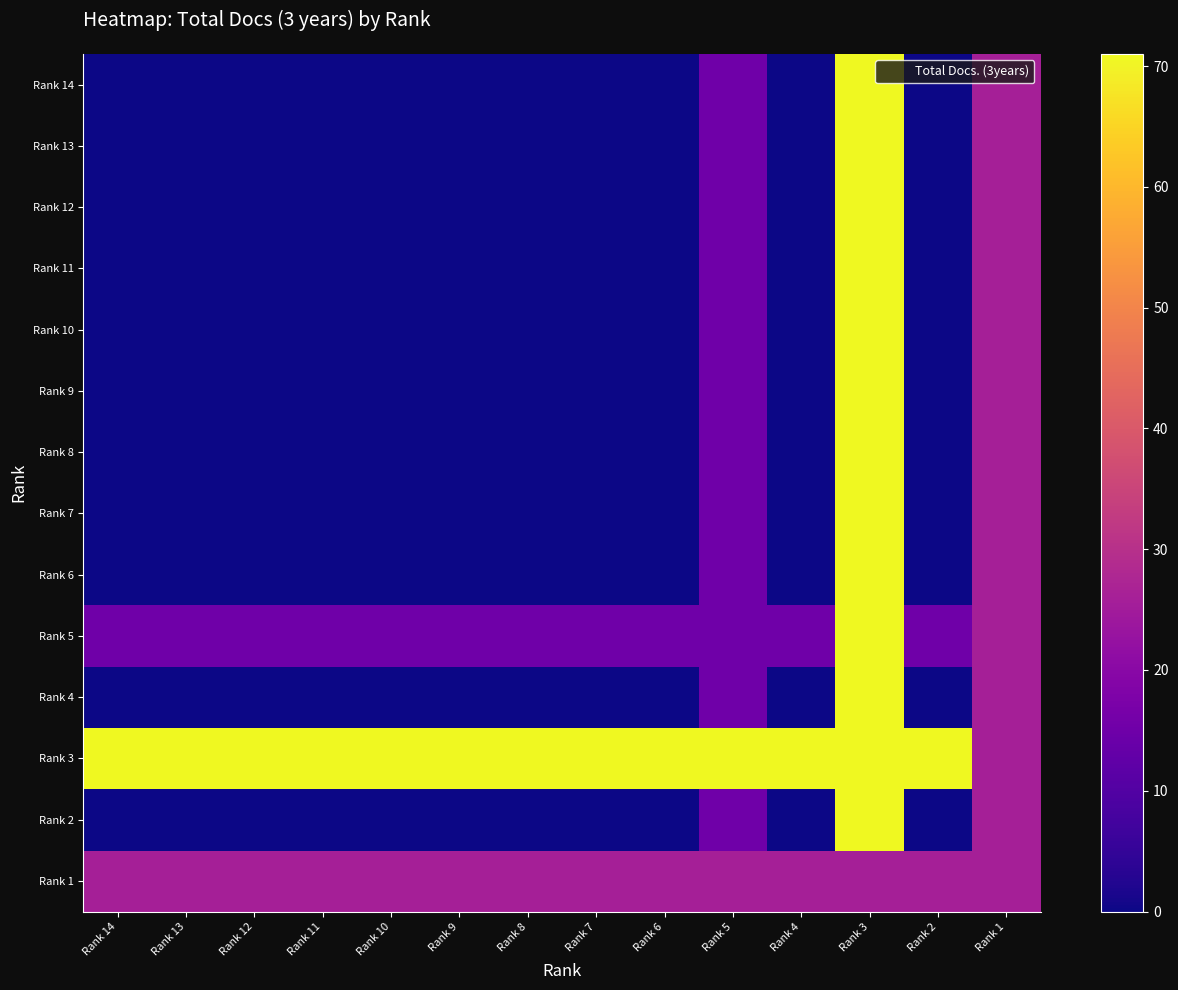

At how many categories does at least one series exceed 26?

13